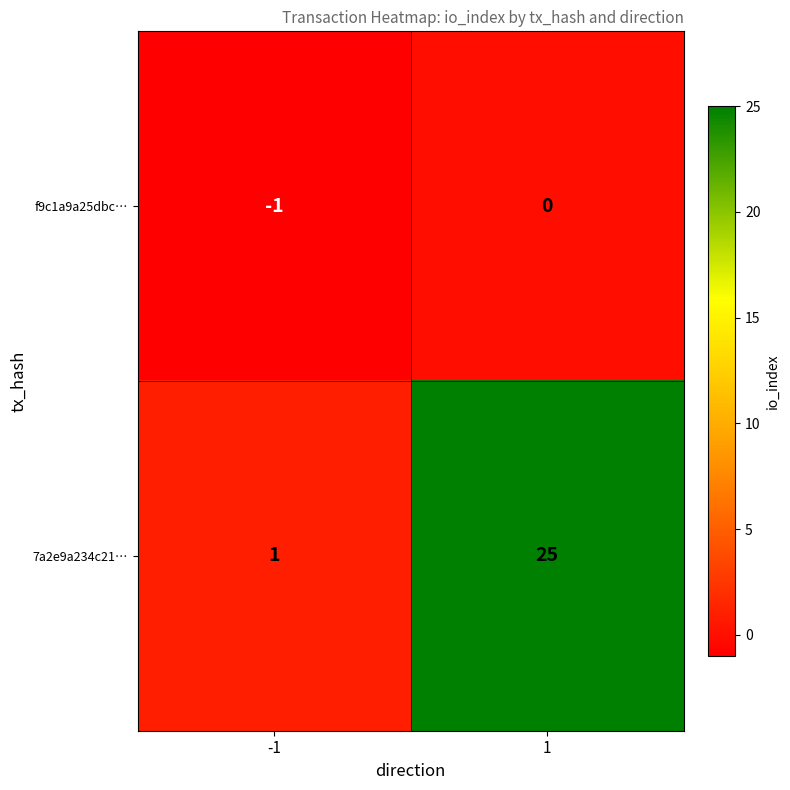

The f9c1a9a25dbc… series shows -2 at -1. True or false?

False